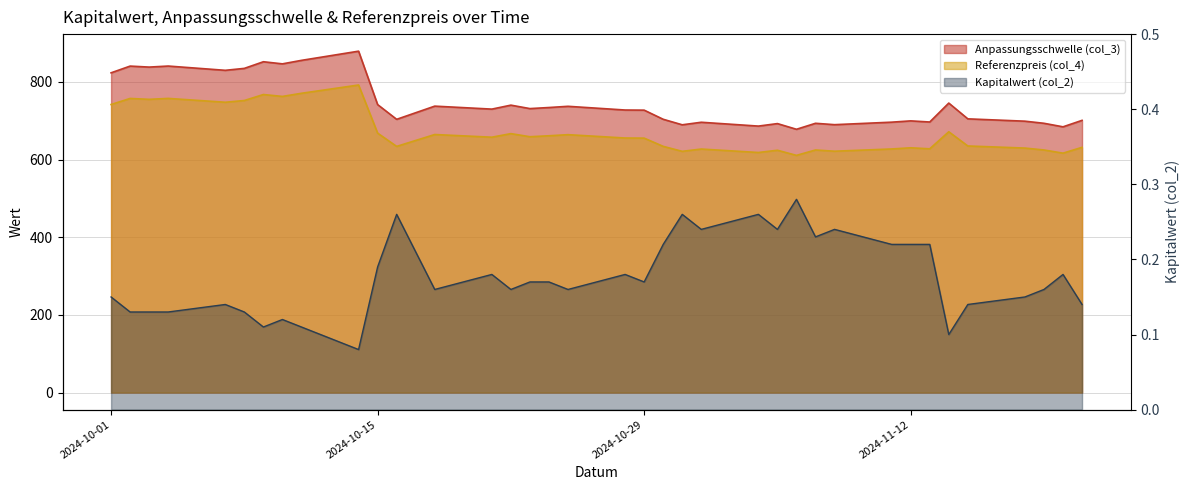

What are all the series names shown in the legend?

Anpassungsschwelle (col_3), Referenzpreis (col_4), Kapitalwert (col_2)